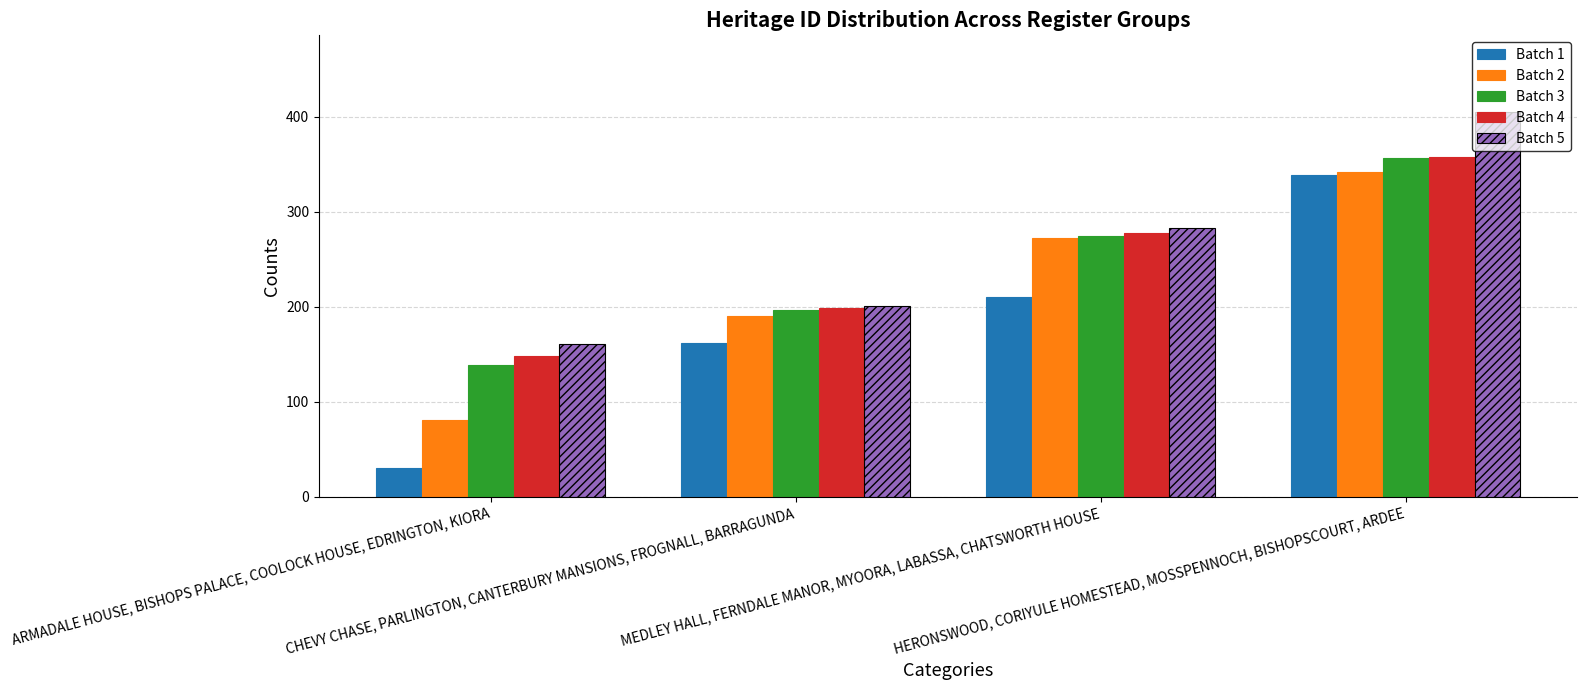

What position from the right is MEDLEY HALL, FERNDALE MANOR, MYOORA, LABASSA, CHATSWORTH HOUSE?

2